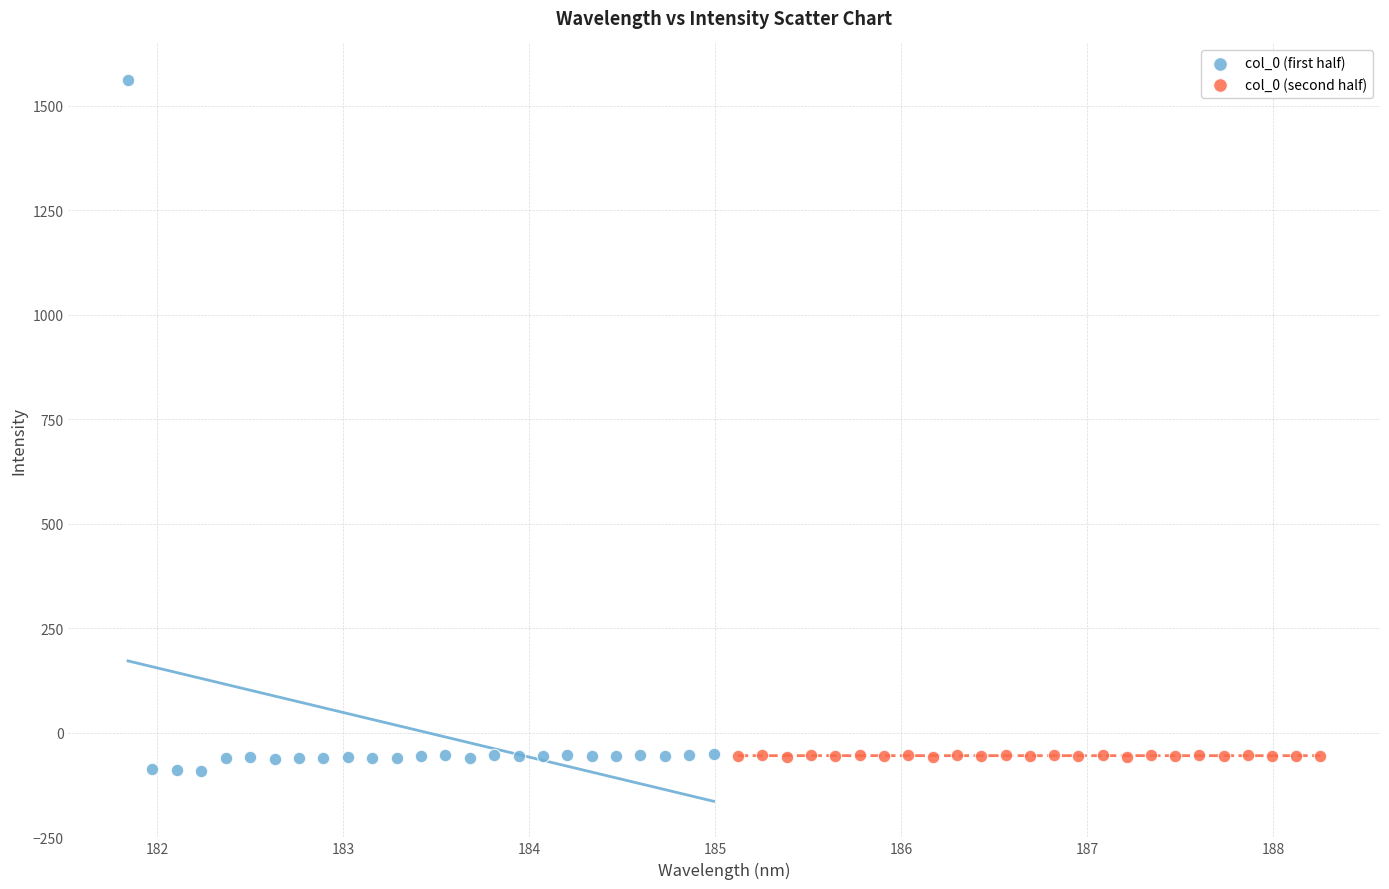

Which series contains the highest Y value?

col_0 (first half)